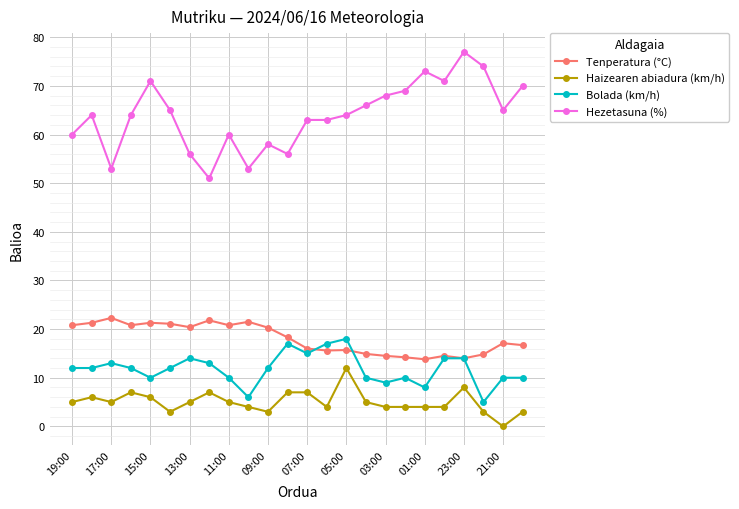

Which series has the largest total across all categories?

Hezetasuna (%)